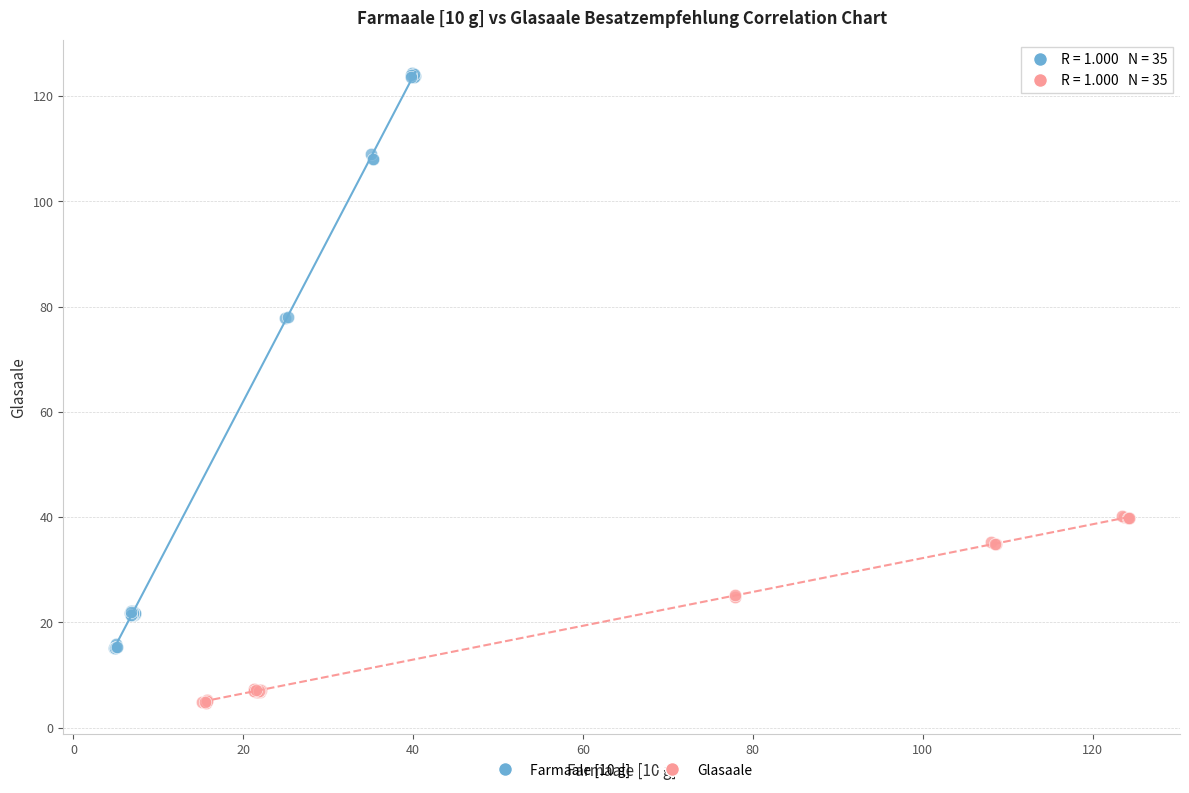

Which series contains the highest Y value?

Farmaale [10 g]